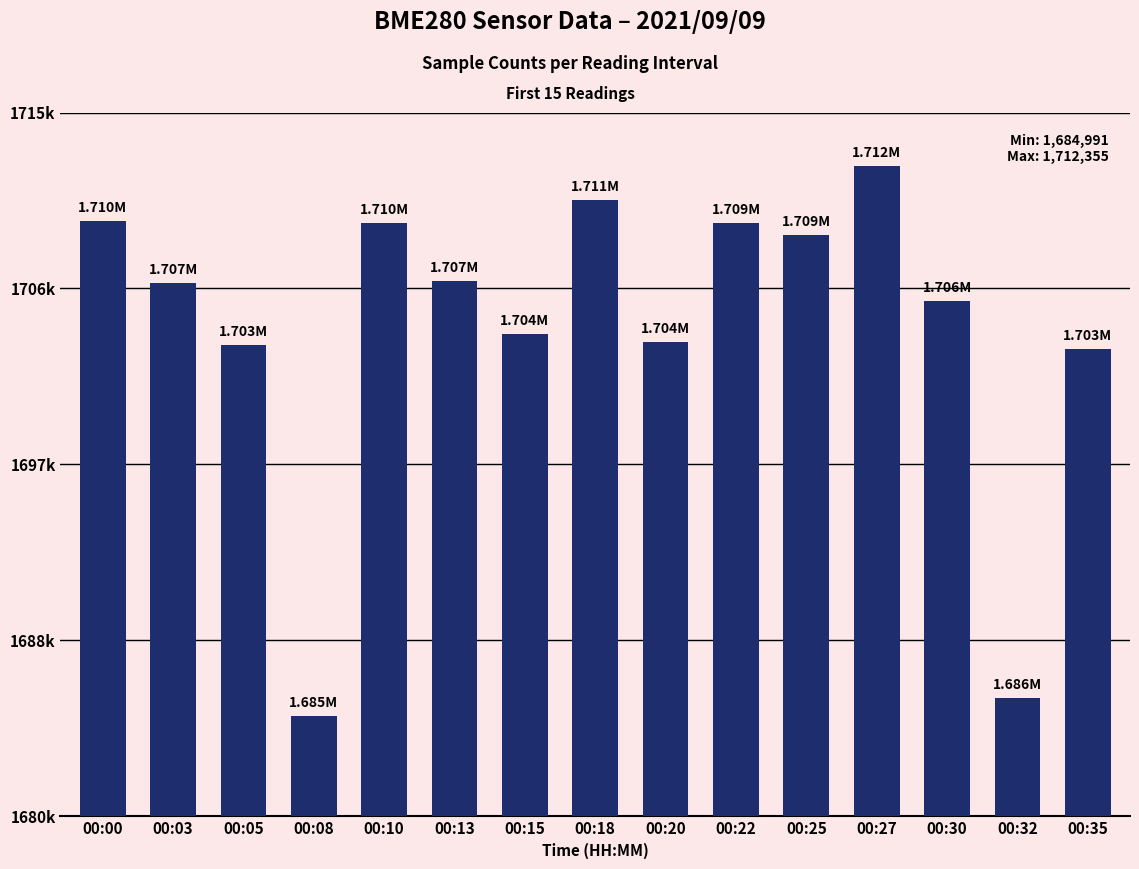

At which category does the chart reach its peak across all series?

00:27